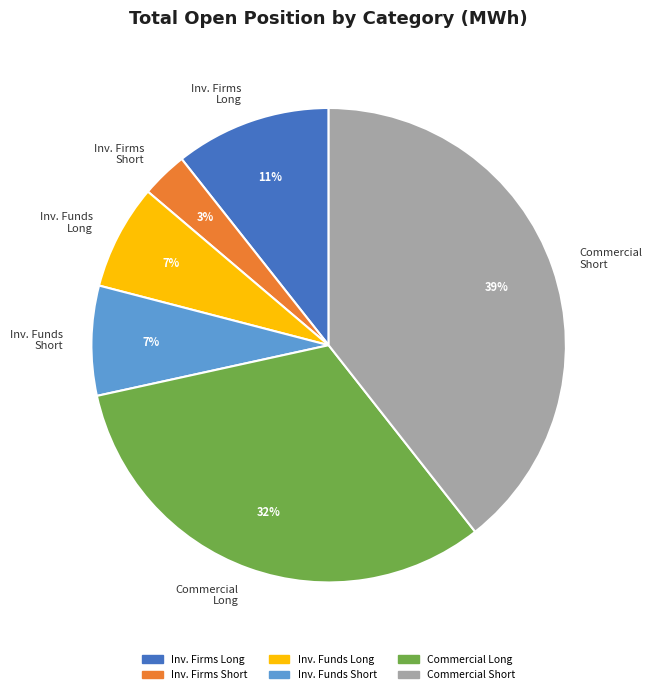

True or false: Inv. Firms Short accounts for 3% of the total.

True